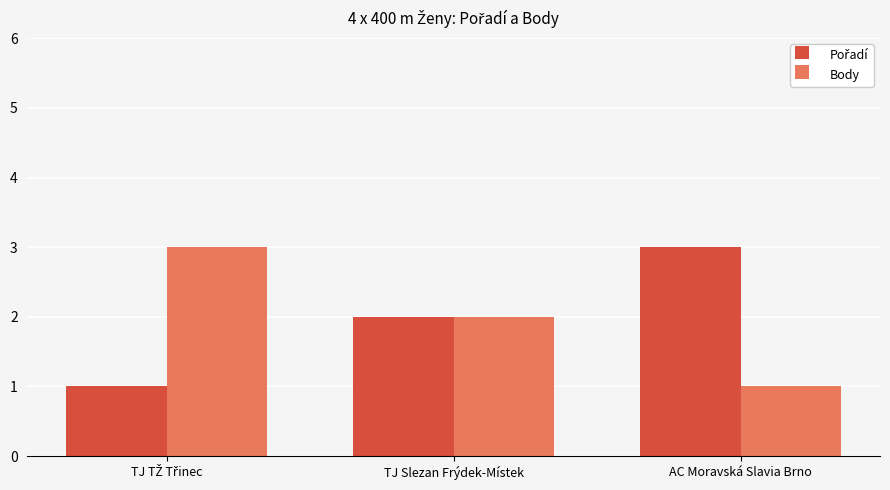

What is the total value across all series at TJ Slezan Frýdek-Místek?

4